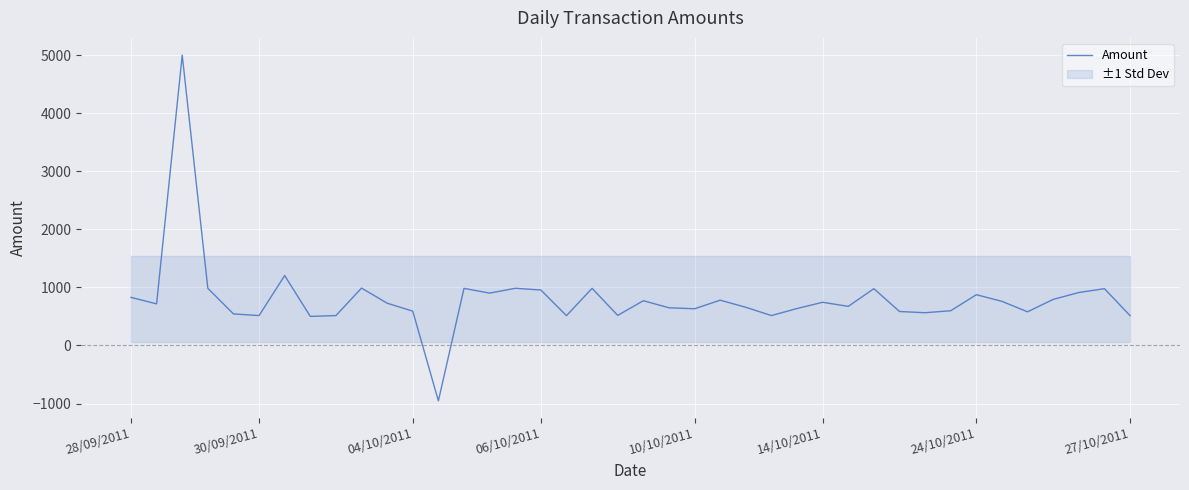

How many points are lower than both their immediate neighbors (excluding endpoints)?

12